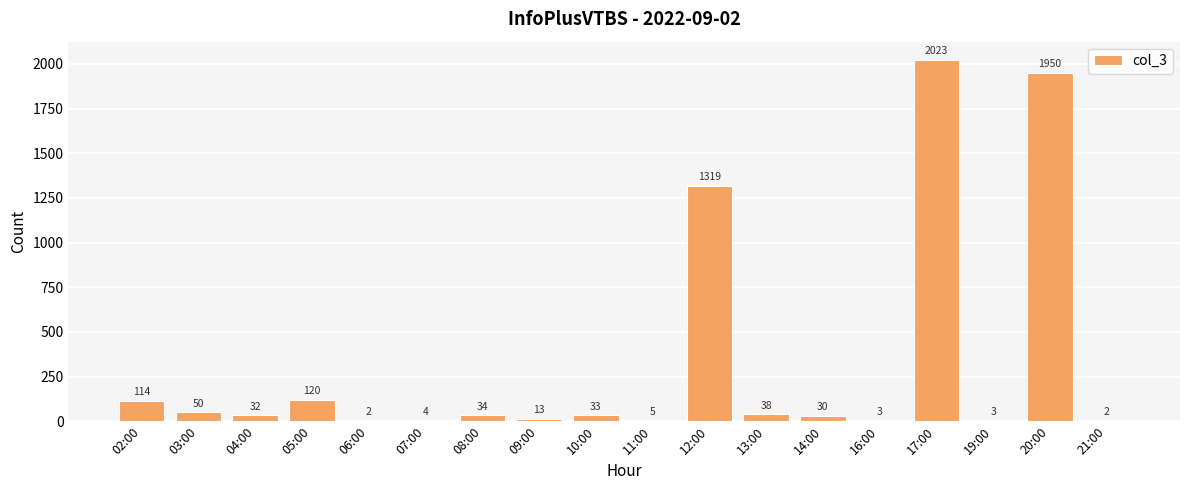

Reading left to right, extract all data points from this chart.

02:00=114	03:00=50	04:00=32	05:00=120	06:00=2	07:00=4	08:00=34	09:00=13	10:00=33	11:00=5	12:00=1319	13:00=38	14:00=30	16:00=3	17:00=2023	19:00=3	20:00=1950	21:00=2